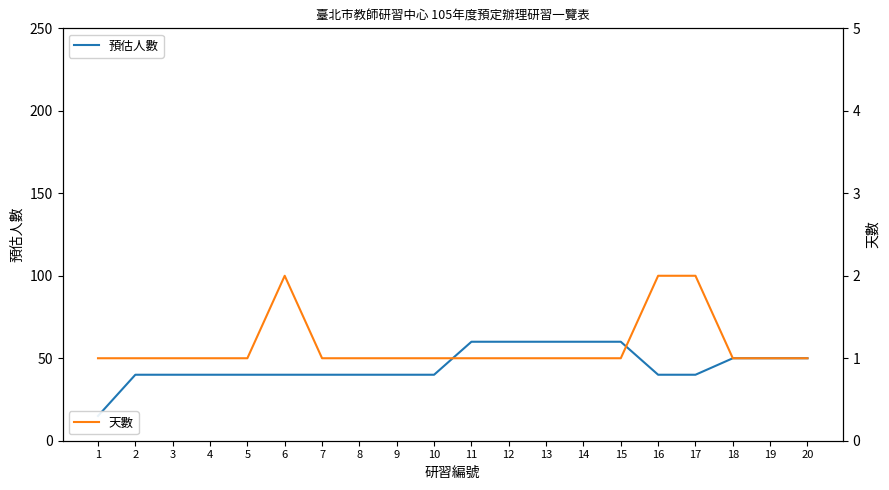

Reading left to right, what are all the values shown in this chart?

預估人數: 15	40	40	40	40	40	40	40	40	40	60	60	60	60	60	40	40	50	50	50
天數: 1	1	1	1	1	2	1	1	1	1	1	1	1	1	1	2	2	1	1	1